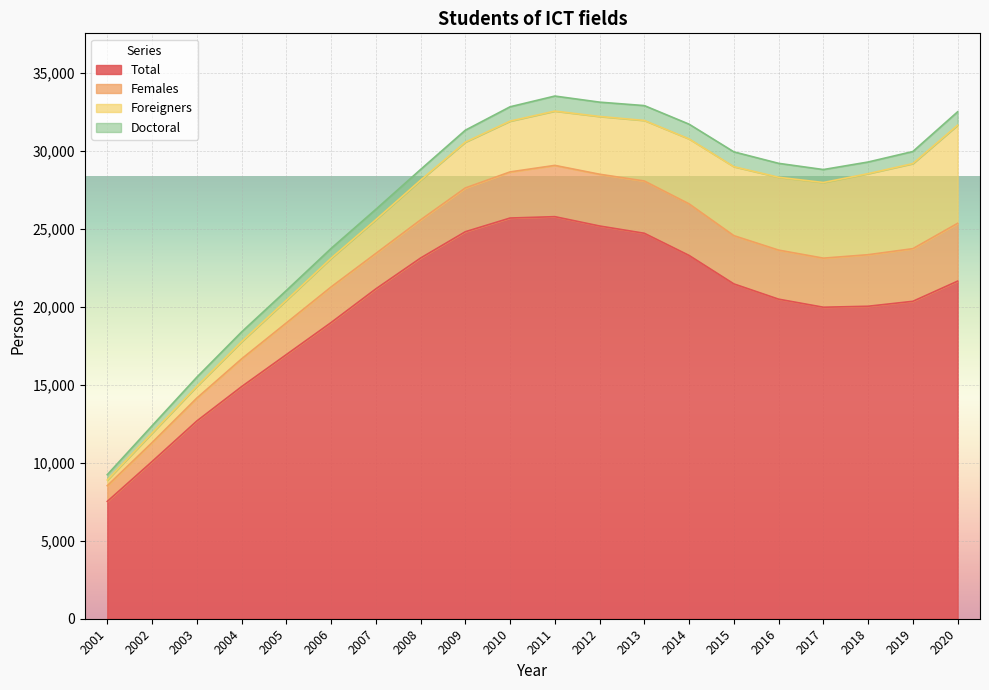

At how many categories does at least one series exceed 21340?

9